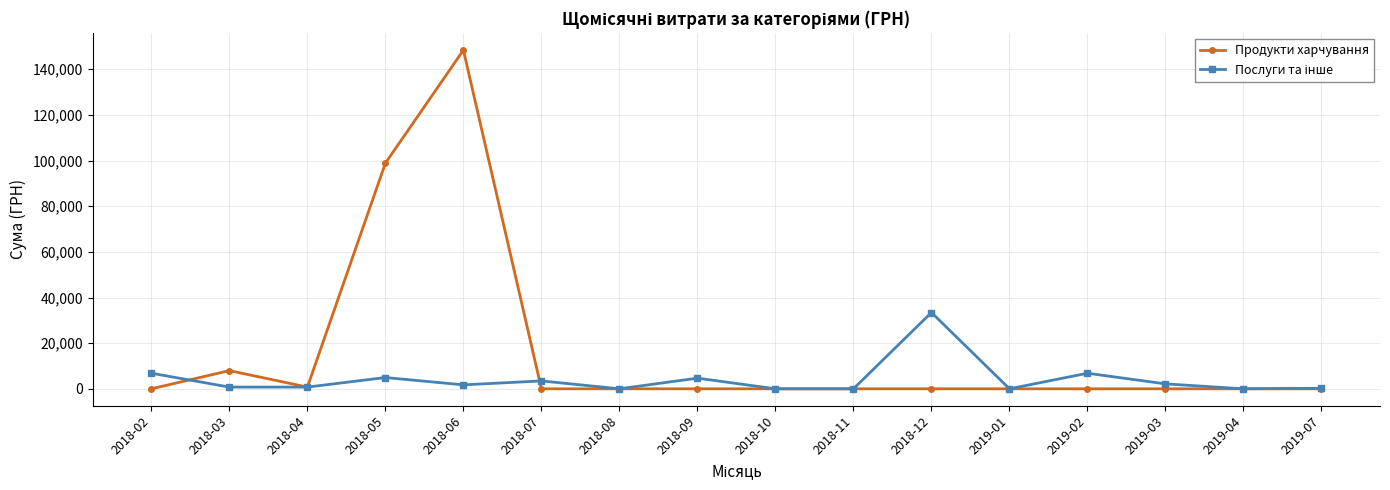

Is it true that Продукти харчування equals 83502.7 at 2019-01?

False